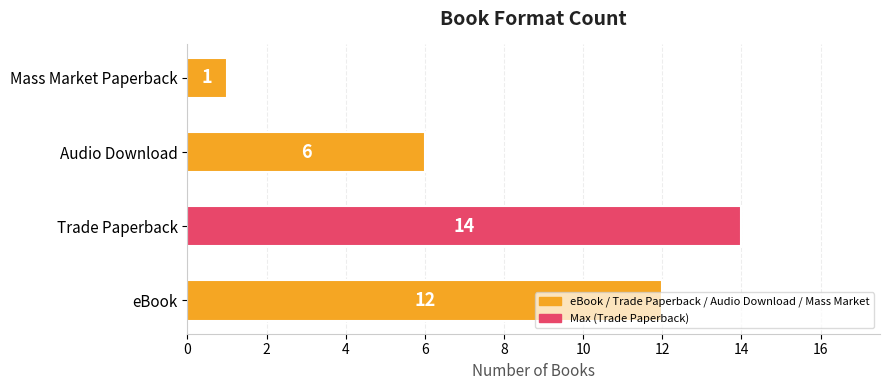

What is the difference between the maximum and minimum values?

13